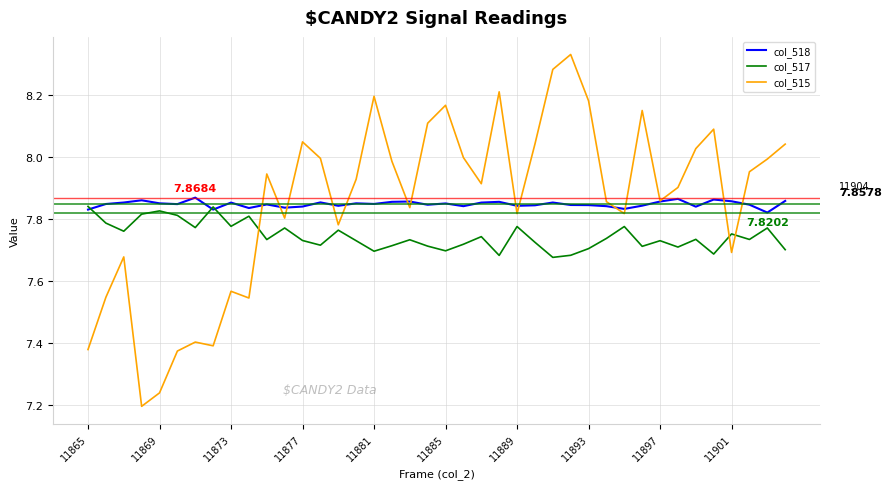

Which series has the widest spread of values?

col_515